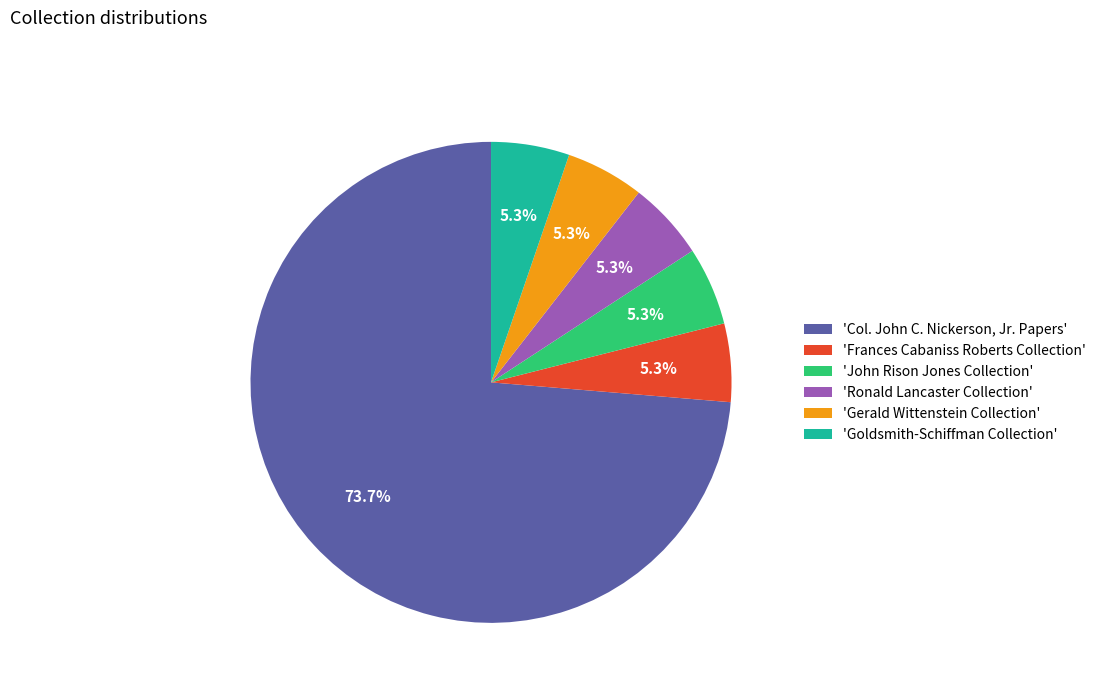

To the nearest percent, what is the difference between the largest and smallest slice percentages?

68%